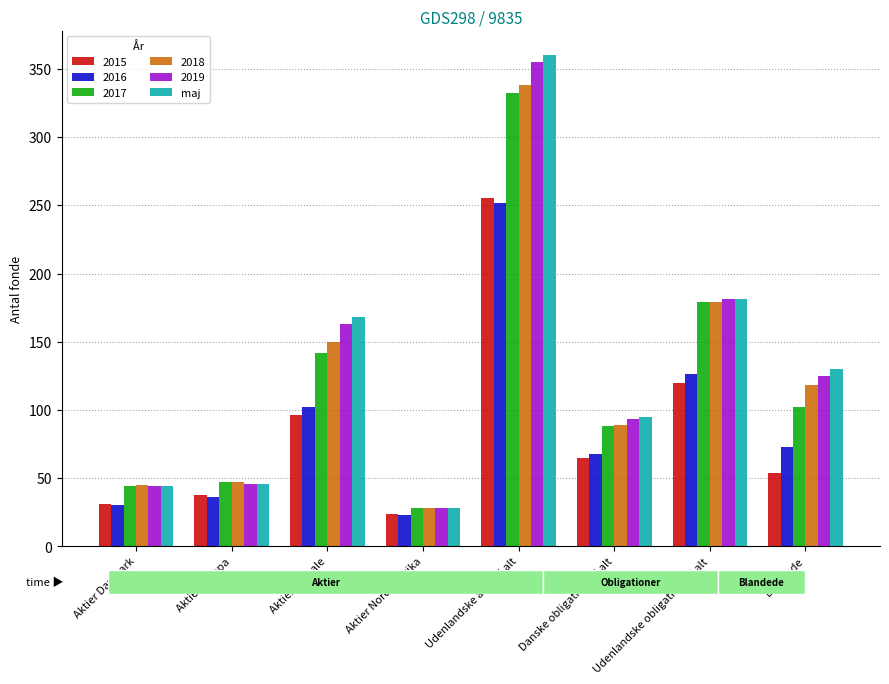

Which category has the highest value in the 2019 series?

Udenlandske aktier i alt